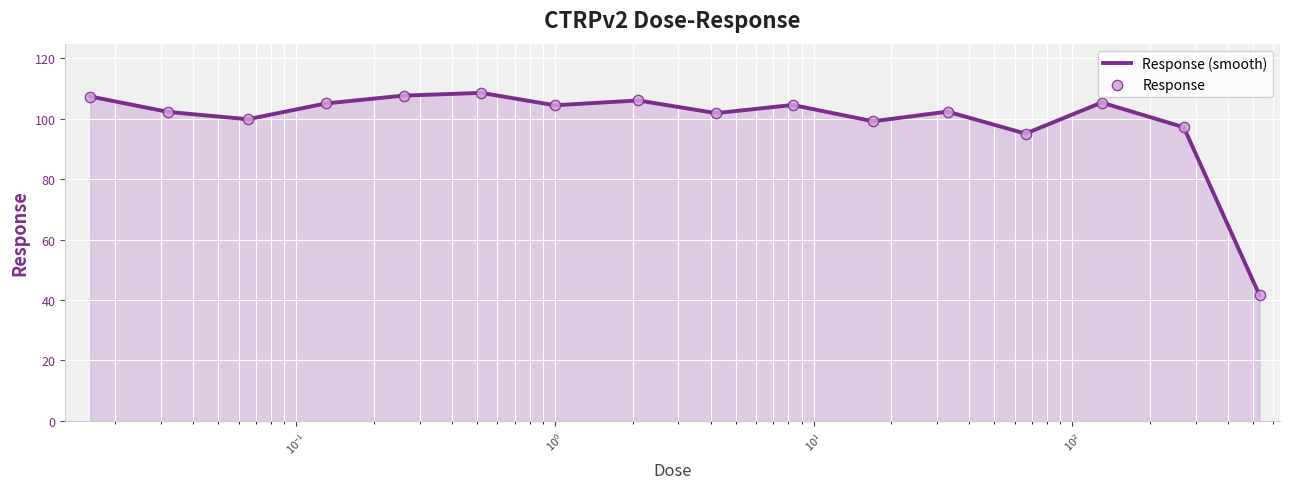

What is the smallest value displayed?

41.6